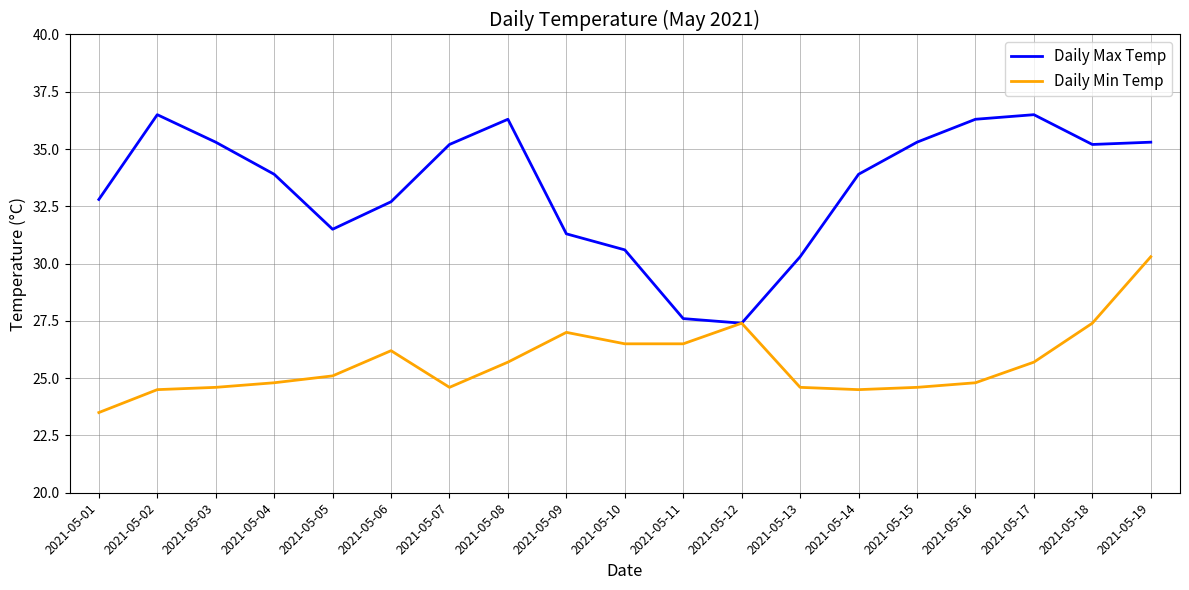

Count the number of data series in this chart.

2